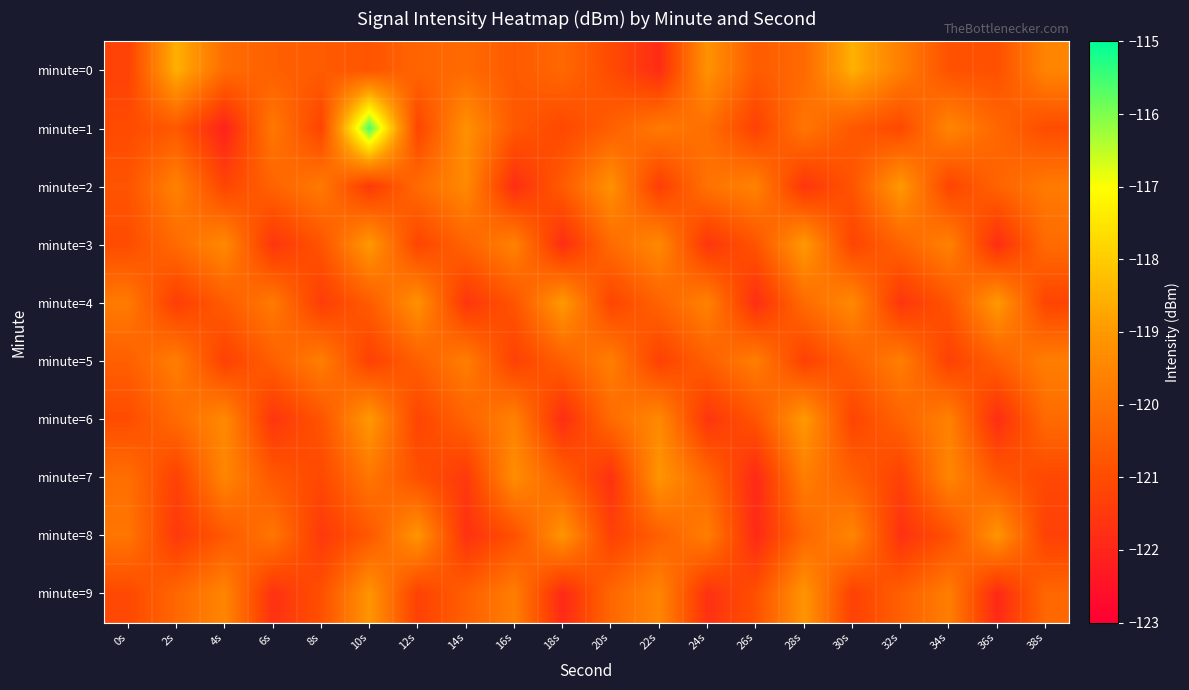

Reading left to right, extract all data points from this chart.

minute=0: 0s=-121.3	2s=-118.5	4s=-120.1	6s=-120.5	8s=-120.6	10s=-120.8	12s=-120.4	14s=-120.2	16s=-120.6	18s=-120.3	20s=-121.0	22s=-121.8	24s=-119.2	26s=-120.6	28s=-120.2	30s=-118.5	32s=-119.7	34s=-120.9	36s=-120.9	38s=-119.5
minute=1: 0s=-121.0	2s=-120.7	4s=-122.1	6s=-119.8	8s=-121.2	10s=-115.6	12s=-121.2	14s=-119.2	16s=-120.7	18s=-121.1	20s=-120.5	22s=-119.8	24s=-120.1	26s=-121.3	28s=-119.9	30s=-120.7	32s=-121.1	34s=-119.5	36s=-120.3	38s=-121.0
minute=2: 0s=-120.8	2s=-119.6	4s=-121.2	6s=-120.4	8s=-119.8	10s=-121.5	12s=-120.2	14s=-119.4	16s=-121.8	18s=-120.6	20s=-119.2	22s=-121.4	24s=-120.0	26s=-119.6	28s=-121.6	30s=-120.8	32s=-119.0	34s=-121.2	36s=-120.4	38s=-119.8
minute=3: 0s=-121.0	2s=-120.2	4s=-119.4	6s=-121.6	8s=-120.8	10s=-119.0	12s=-121.2	14s=-120.4	16s=-119.6	18s=-121.8	20s=-120.2	22s=-119.4	24s=-121.6	26s=-120.8	28s=-119.0	30s=-121.2	32s=-120.4	34s=-119.6	36s=-121.8	38s=-120.2
minute=4: 0s=-119.8	2s=-121.4	4s=-120.6	6s=-119.8	8s=-121.4	10s=-120.6	12s=-119.2	14s=-121.6	16s=-120.8	18s=-119.0	20s=-121.2	22s=-120.4	24s=-119.6	26s=-121.8	28s=-120.2	30s=-119.4	32s=-121.6	34s=-120.8	36s=-119.0	38s=-121.2
minute=5: 0s=-120.5	2s=-119.7	4s=-121.3	6s=-120.5	8s=-119.7	10s=-121.3	12s=-120.5	14s=-119.7	16s=-121.3	18s=-120.5	20s=-119.7	22s=-121.3	24s=-120.5	26s=-119.7	28s=-121.3	30s=-120.5	32s=-119.7	34s=-121.3	36s=-120.5	38s=-119.7
minute=6: 0s=-121.0	2s=-120.2	4s=-119.4	6s=-121.6	8s=-120.8	10s=-119.0	12s=-121.2	14s=-120.4	16s=-119.6	18s=-121.8	20s=-120.2	22s=-119.4	24s=-121.6	26s=-120.8	28s=-119.0	30s=-121.2	32s=-120.4	34s=-119.6	36s=-121.8	38s=-120.2
minute=7: 0s=-120.1	2s=-121.3	4s=-119.5	6s=-120.7	8s=-121.1	10s=-119.9	12s=-120.9	14s=-121.5	16s=-119.3	18s=-120.5	20s=-121.7	22s=-119.1	24s=-120.3	26s=-121.9	28s=-119.7	30s=-120.5	32s=-121.3	34s=-119.5	36s=-120.7	38s=-121.1
minute=8: 0s=-119.9	2s=-121.5	4s=-120.7	6s=-119.9	8s=-121.5	10s=-120.7	12s=-119.1	14s=-121.7	16s=-120.9	18s=-119.1	20s=-121.3	22s=-120.5	24s=-119.7	26s=-121.9	28s=-120.3	30s=-119.5	32s=-121.7	34s=-120.9	36s=-119.1	38s=-121.3
minute=9: 0s=-121.1	2s=-120.3	4s=-119.5	6s=-121.7	8s=-120.9	10s=-119.1	12s=-121.3	14s=-120.5	16s=-119.7	18s=-121.9	20s=-120.3	22s=-119.5	24s=-121.7	26s=-120.9	28s=-119.1	30s=-121.3	32s=-120.5	34s=-119.7	36s=-121.9	38s=-120.3